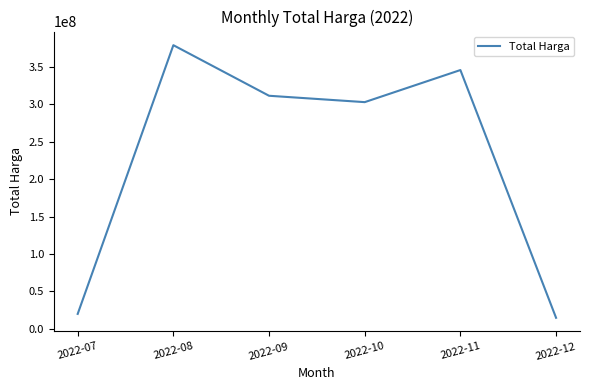

List the labels in order of value, largest first.

2022-08, 2022-11, 2022-09, 2022-10, 2022-07, 2022-12